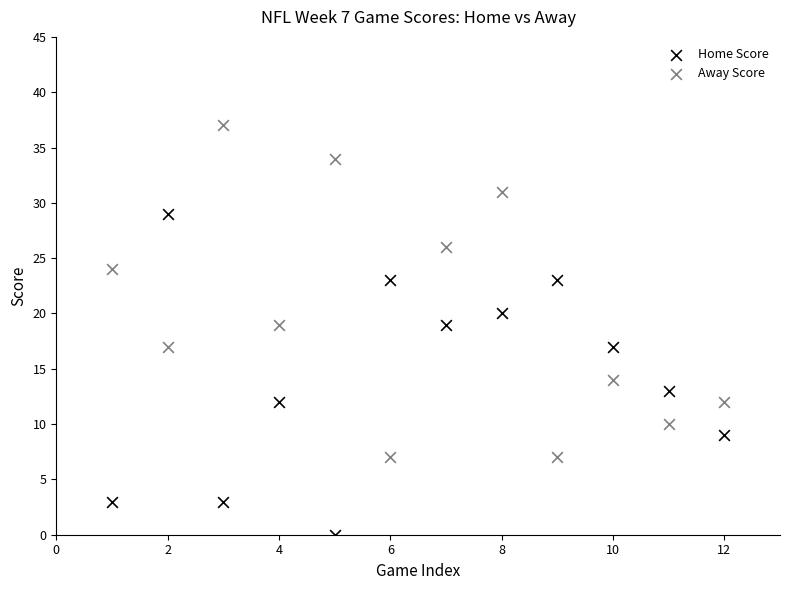

Across all data points, what is the range of Y values (max minus min)?

37